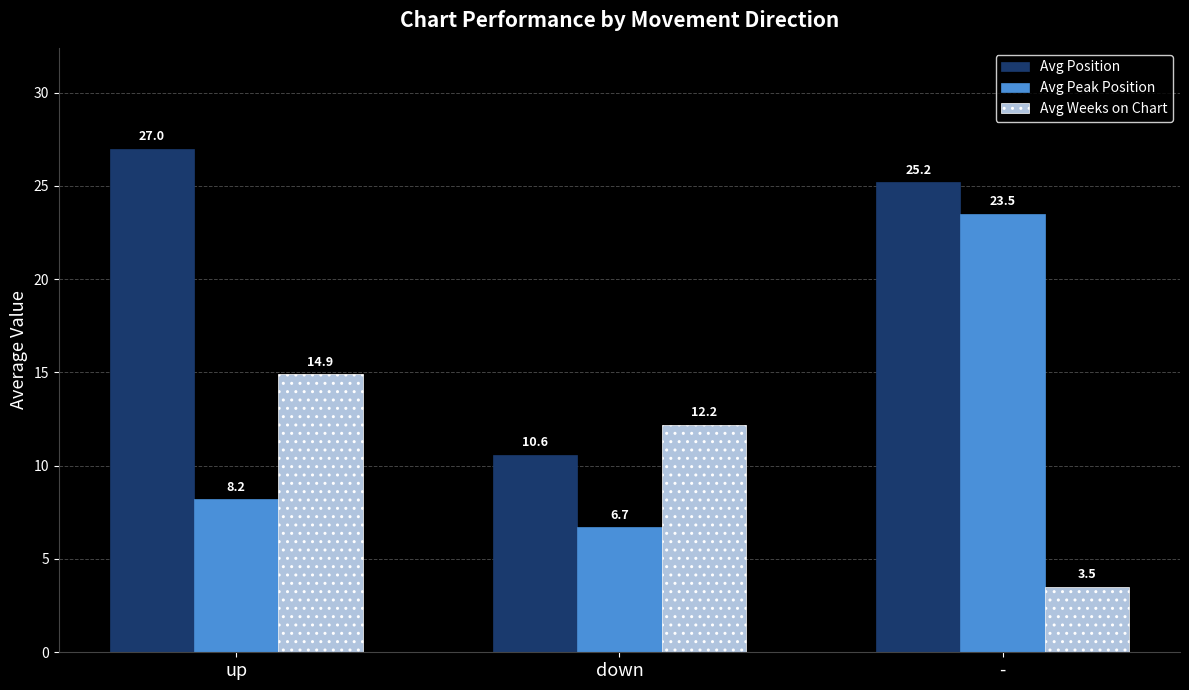

What is the difference between the maximum and minimum values in the Avg Peak Position series?

16.8